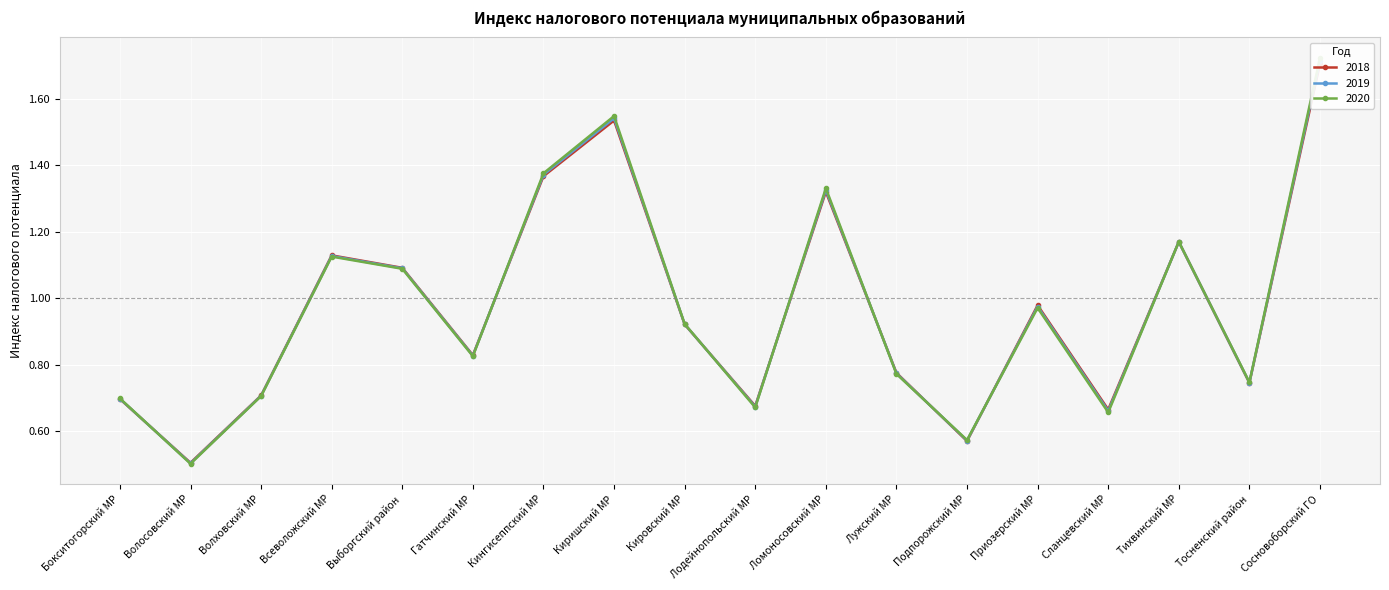

What is the total value across all series at Сосновоборский ГО?

5.1